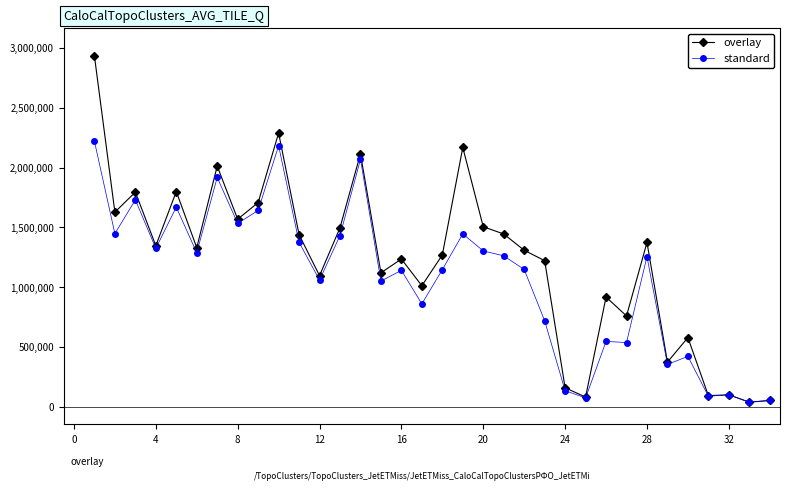

What is the maximum value shown in the chart?

2933388